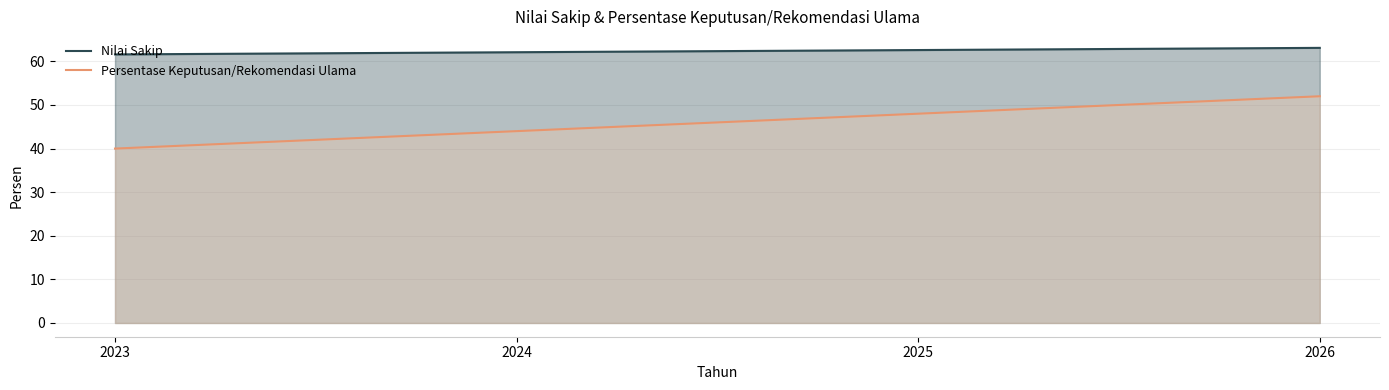

Is it true that Nilai Sakip equals 62.1 at 2024?

True